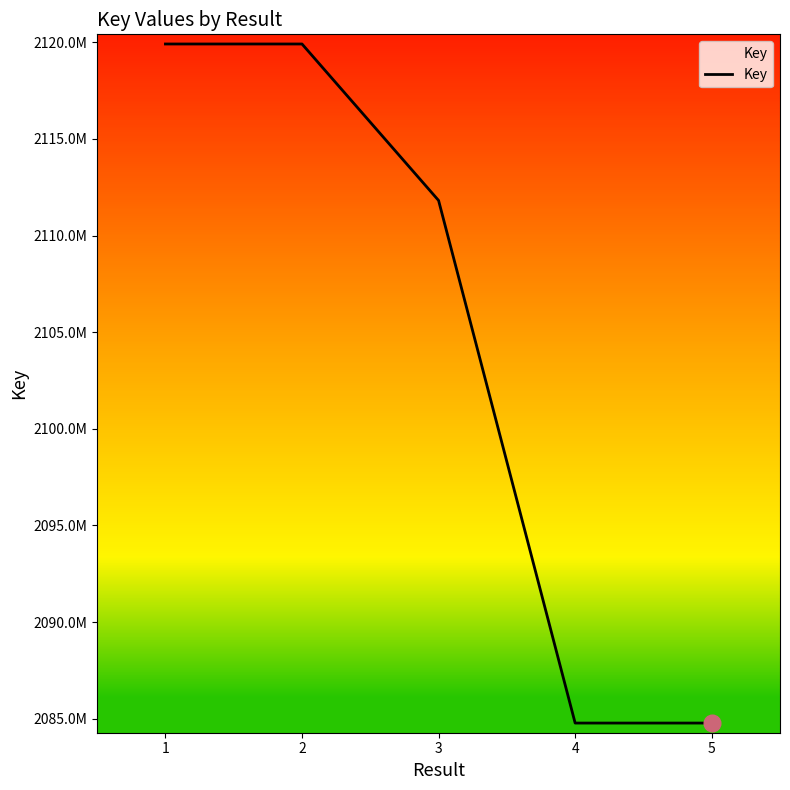

The chart shows a value of 3216037866 at 4. True or false?

False